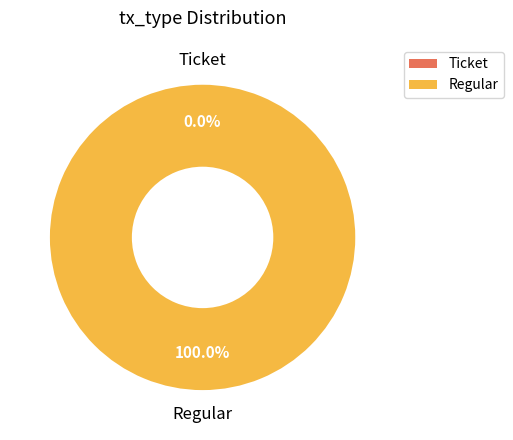

The Ticket slice represents 0% of the pie. True or false?

True